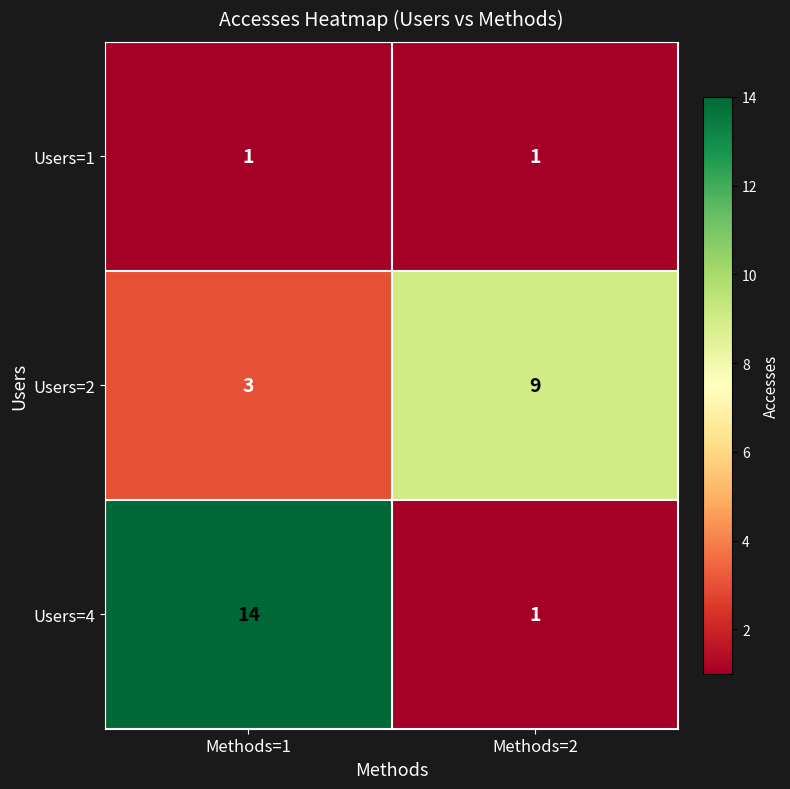

What value does the Users=2 series have at Methods=2?

9